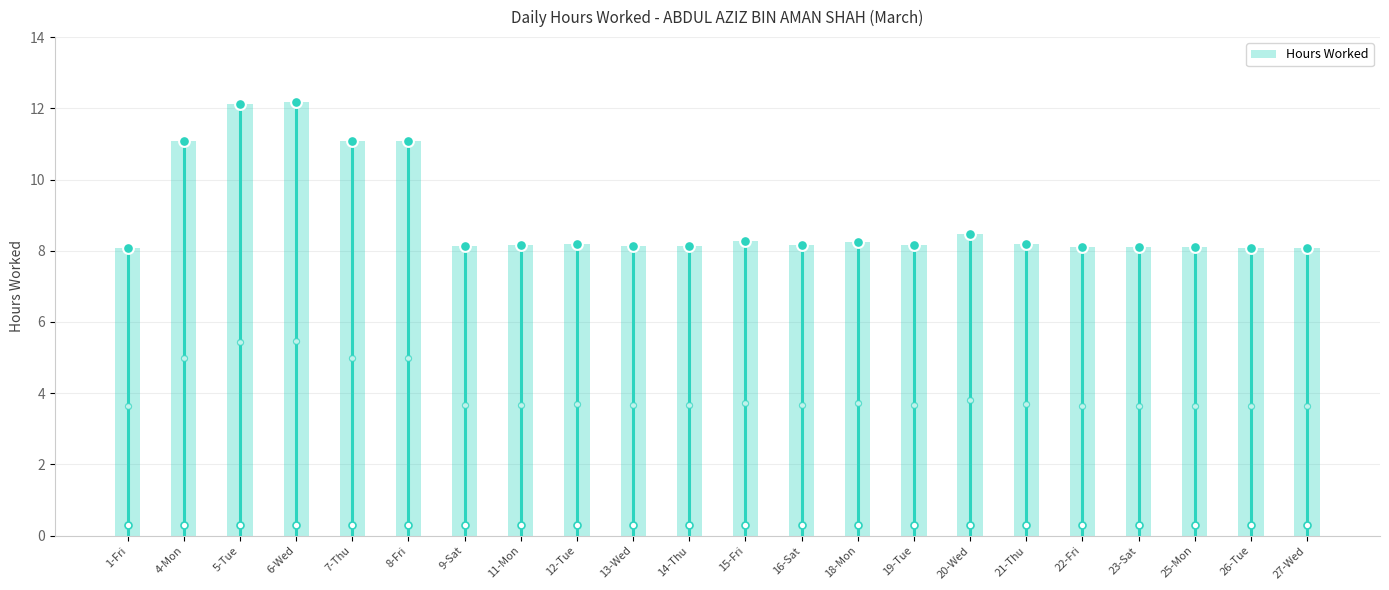

Between 18-Mon and 25-Mon, which is larger?

18-Mon